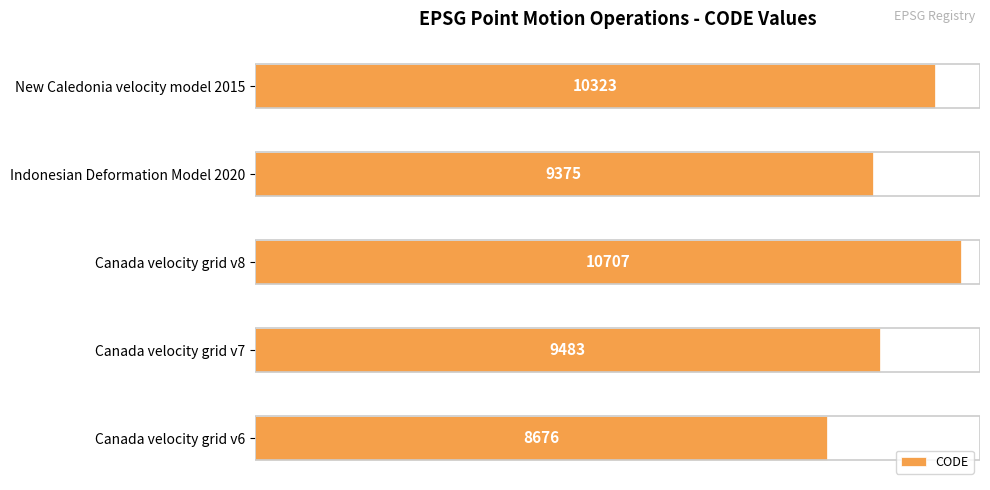

List the labels in order of value, smallest first.

Canada velocity grid v6, Indonesian Deformation Model 2020, Canada velocity grid v7, New Caledonia velocity model 2015, Canada velocity grid v8